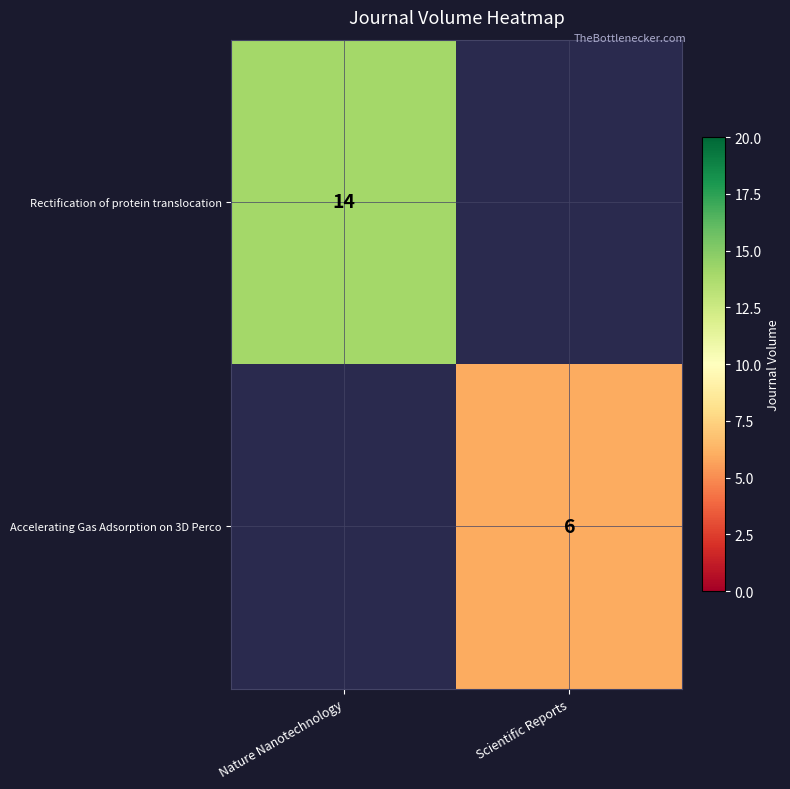

How many series are shown in this chart?

2